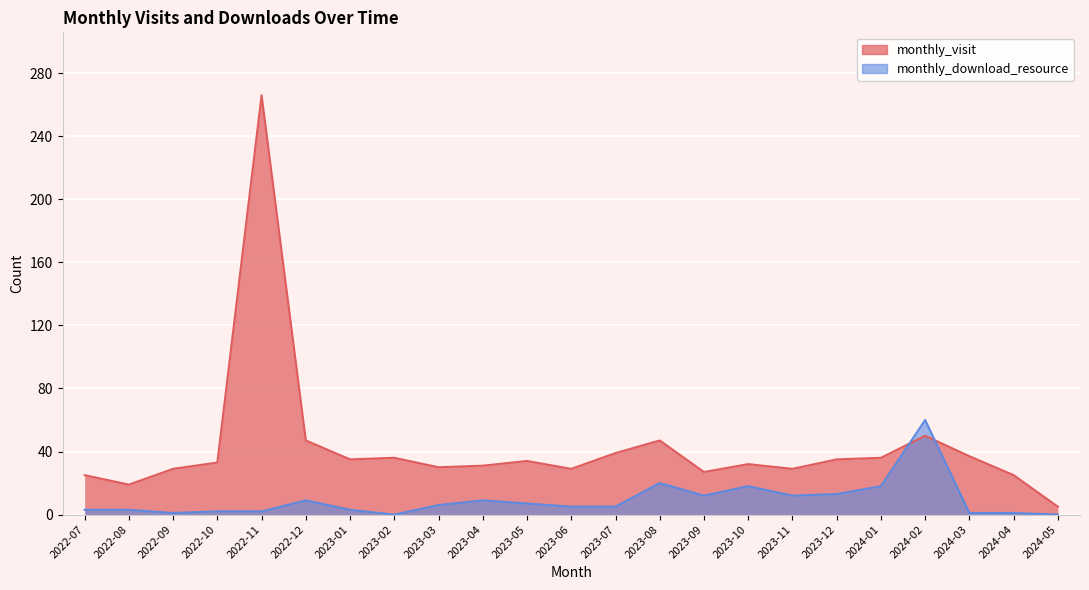

True or false: monthly_download_resource has a value of -29 at 2023-02.

False